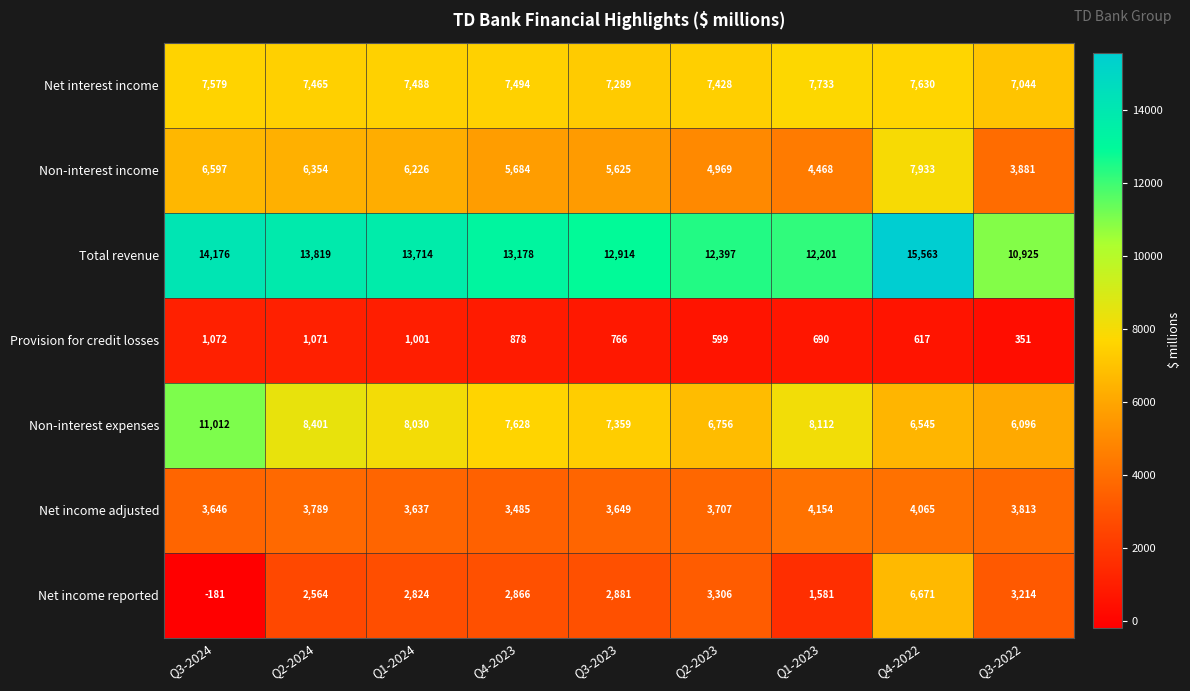

What is the difference between the maximum and minimum values in the Net income adjusted series?

669